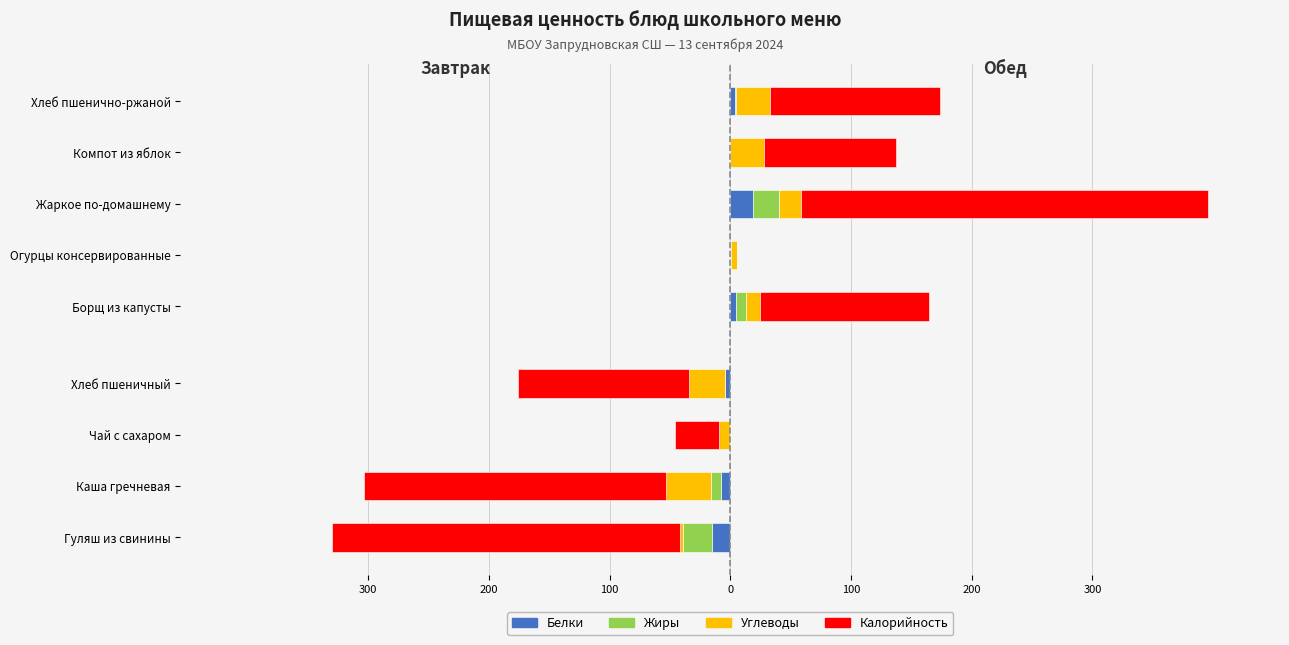

What is the difference between the maximum and minimum values in the Жиры series?

24